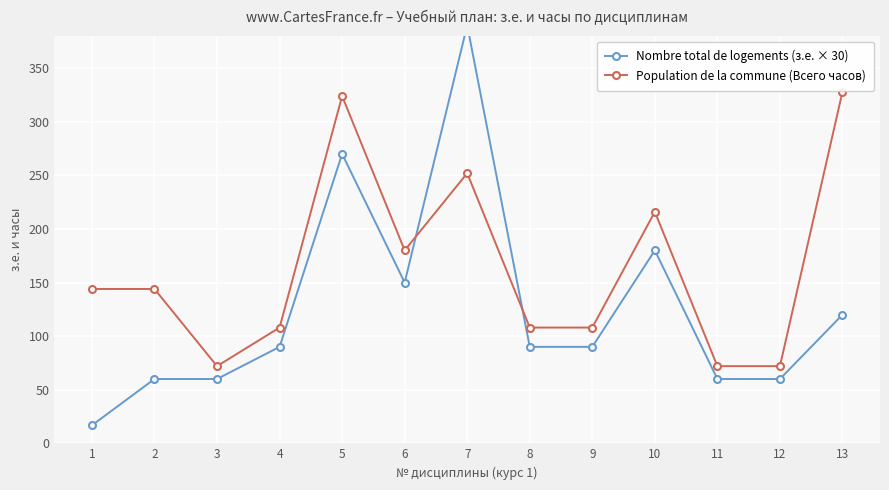

What is the approximate value of Population de la commune (Всего часов) at 11?

72